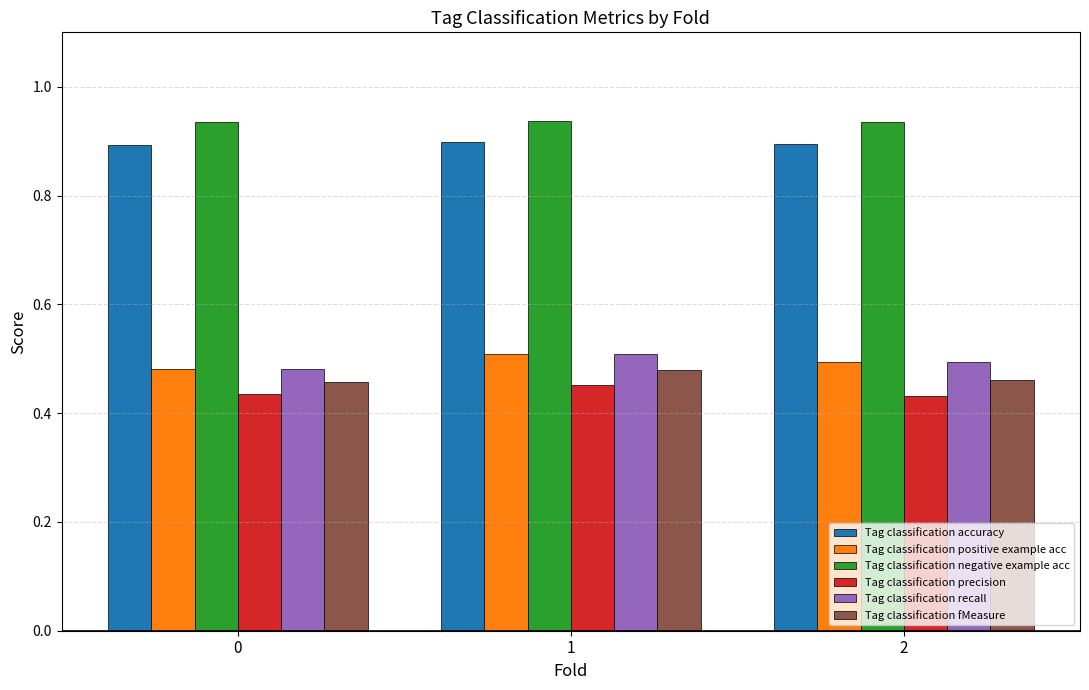

The value of Tag classification positive example acc at 1 is 0.5. True or false?

True